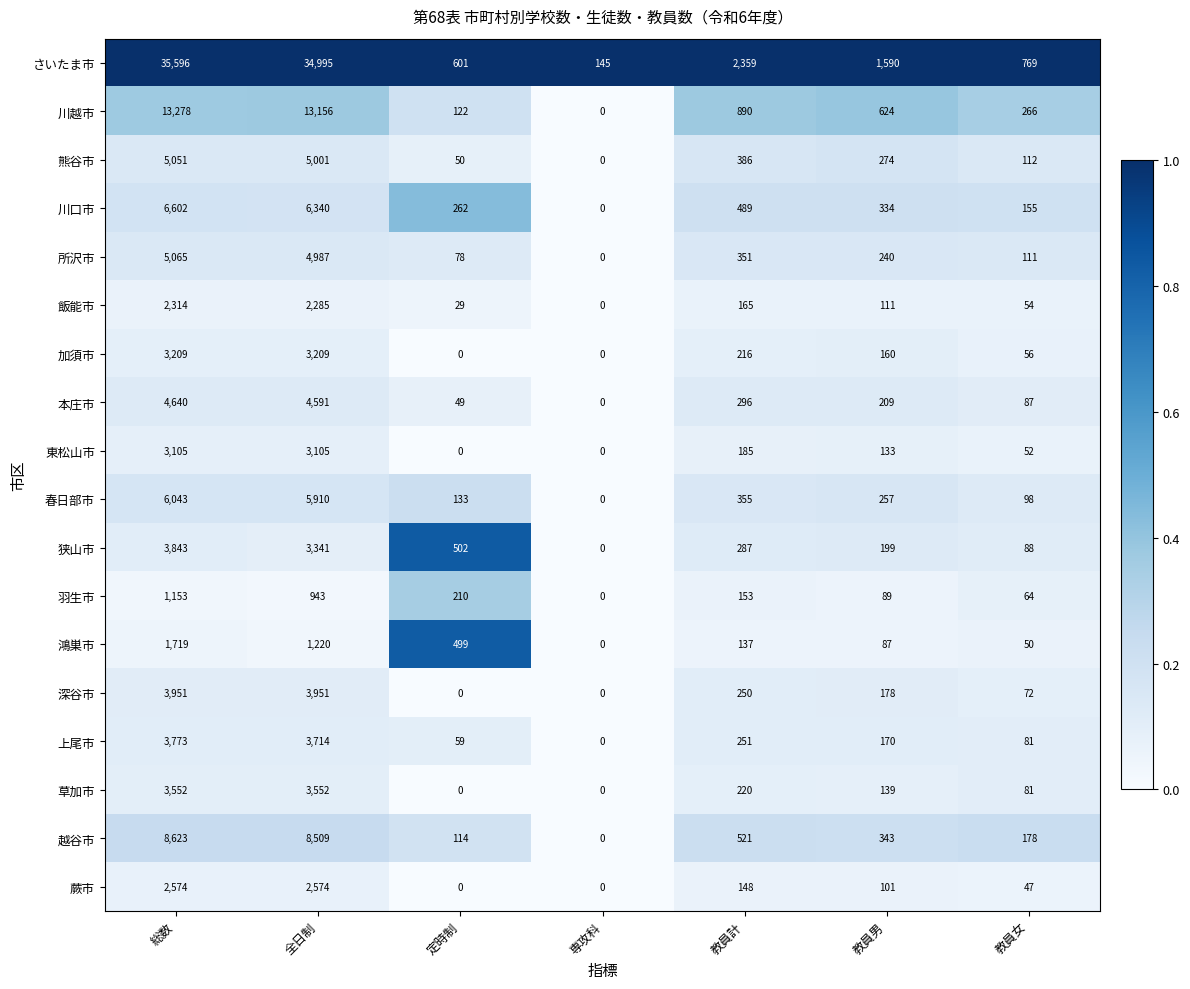

What is the average value of the 鴻巣市 series?

530